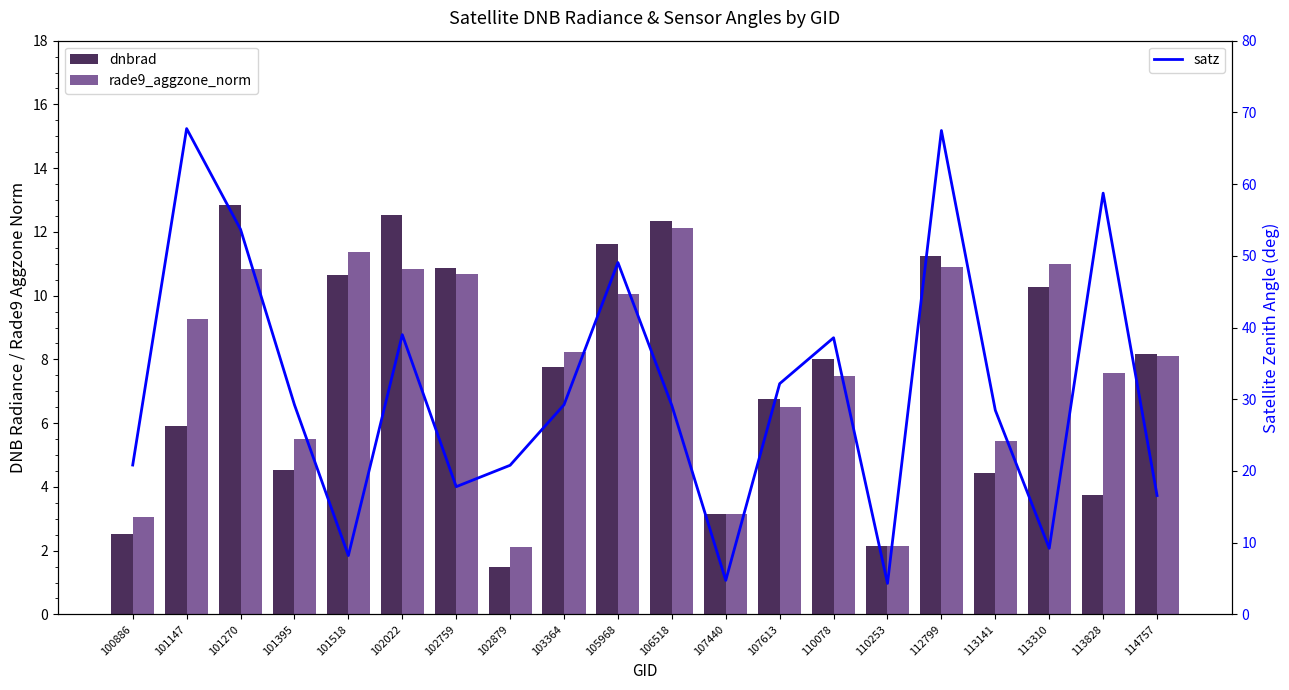

The satz series shows 113.5 at 101147. True or false?

False